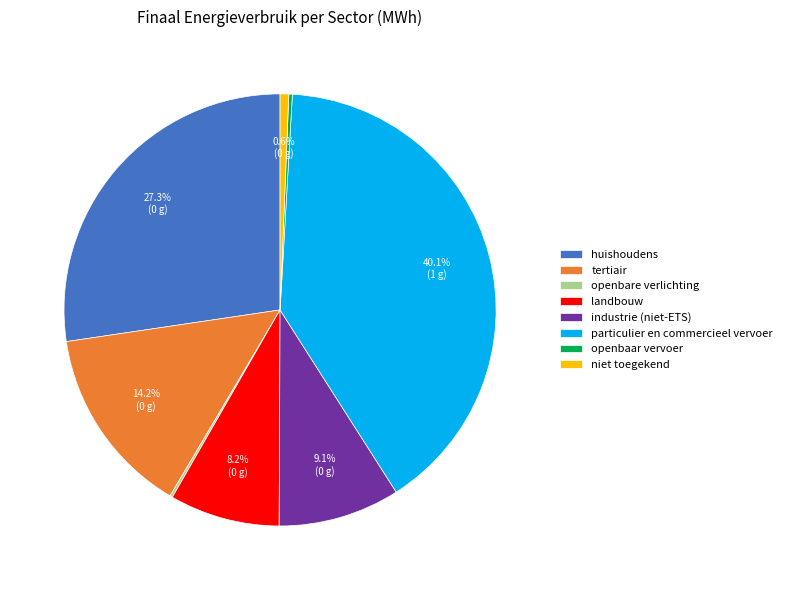

Is tertiair the majority of the pie?

No